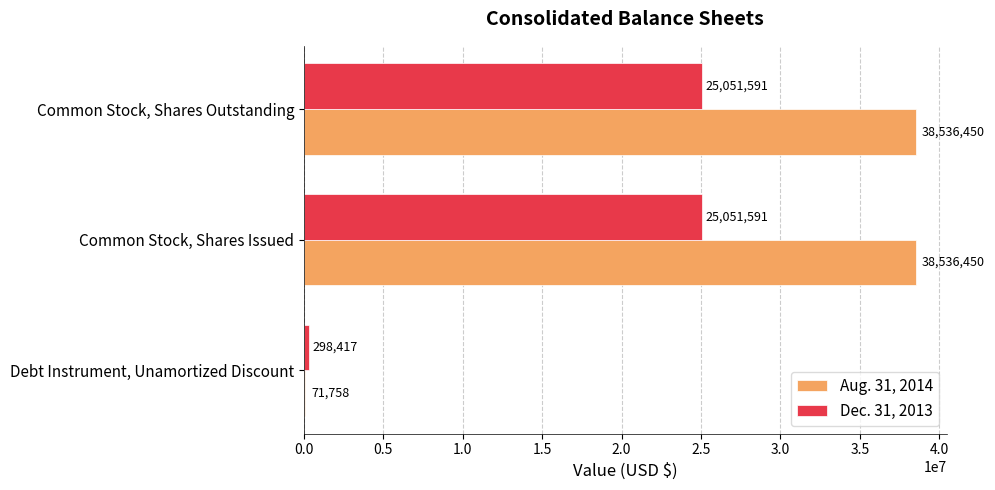

What is the total value across all series at Common Stock, Shares Outstanding?

63588041